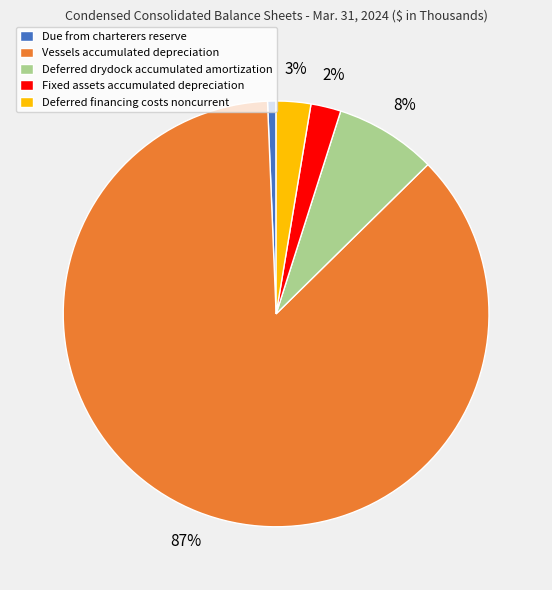

To the nearest percent, what is the combined percentage of Due from charterers reserve and Vessels accumulated depreciation?

87%